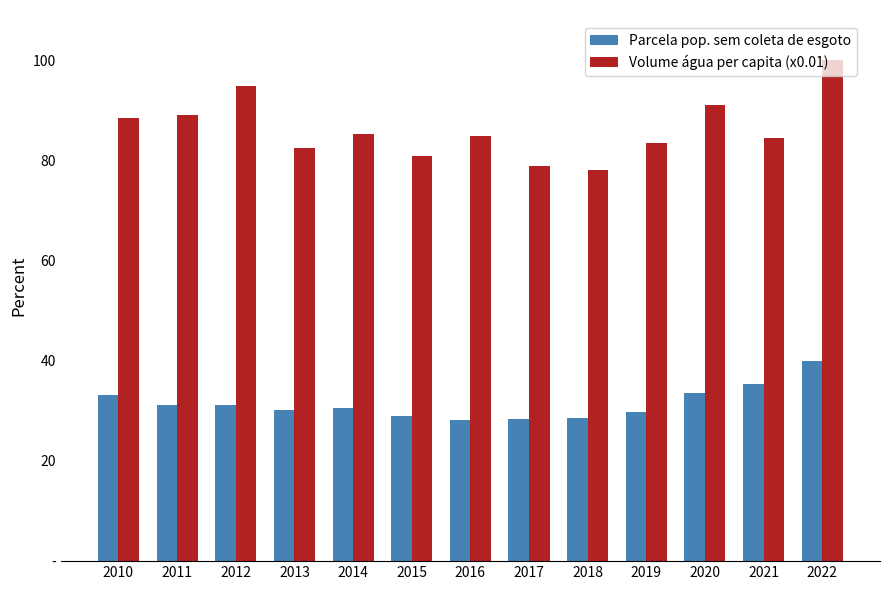

Which label corresponds to the smallest value in the chart?

2016